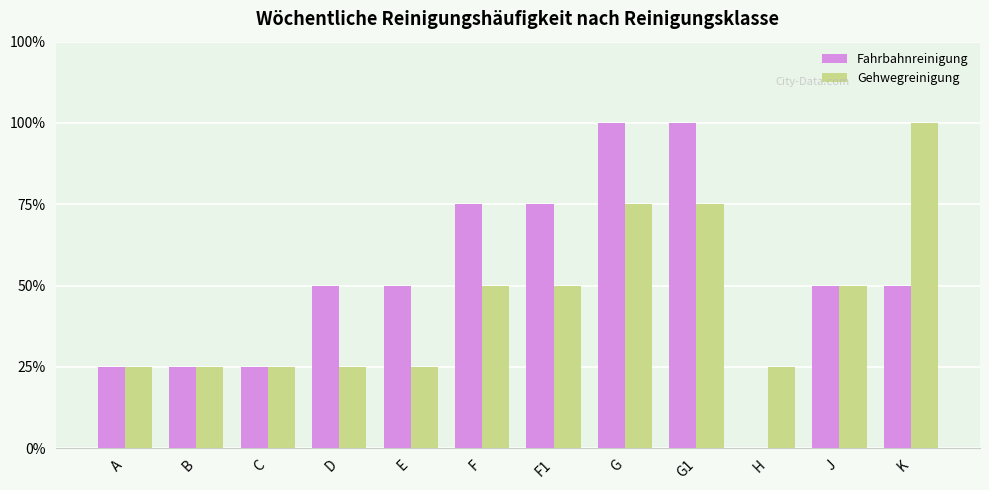

What is the difference between the second highest and second lowest values in the Gehwegreinigung series?

2